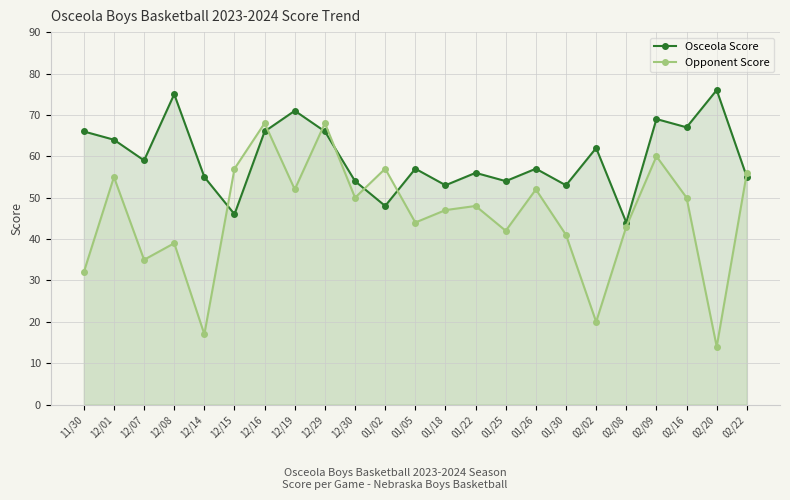

How many times do Osceola Score and Opponent Score cross each other?

7